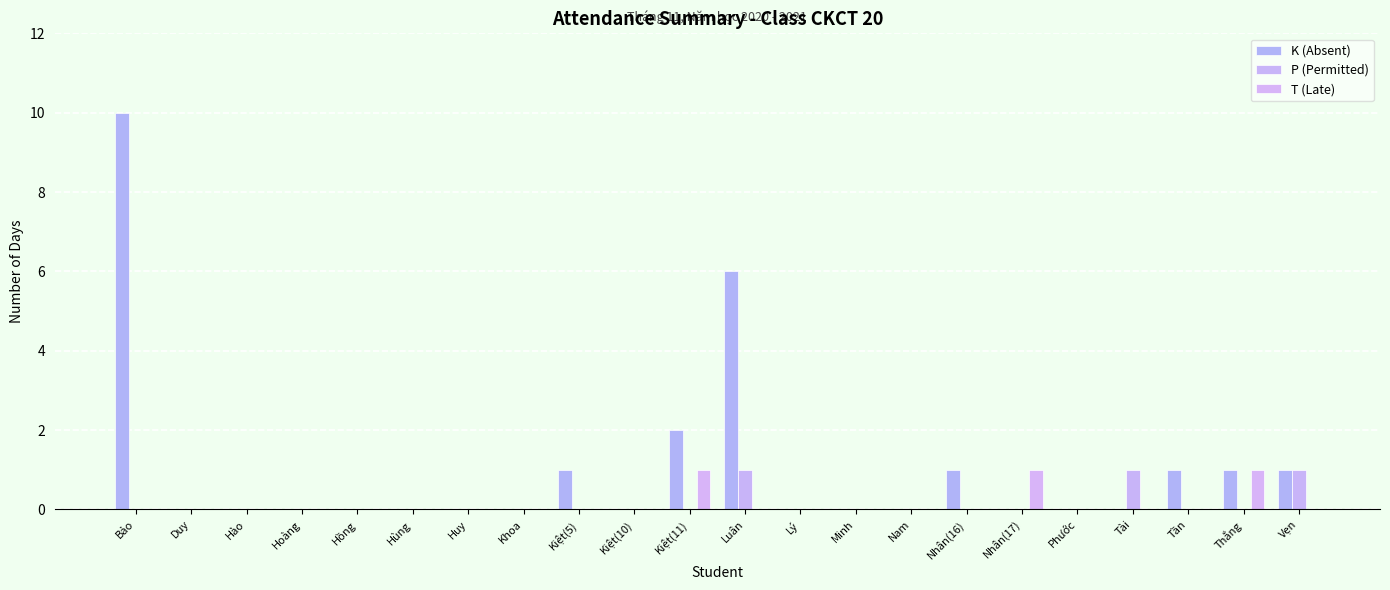

Reading left to right, list all the values displayed in this chart.

K (Absent): 10	0	0	0	0	0	0	0	1	0	2	6	0	0	0	1	0	0	0	1	1	1
P (Permitted): 0	0	0	0	0	0	0	0	0	0	0	1	0	0	0	0	0	0	1	0	0	1
T (Late): 0	0	0	0	0	0	0	0	0	0	1	0	0	0	0	0	1	0	0	0	1	0